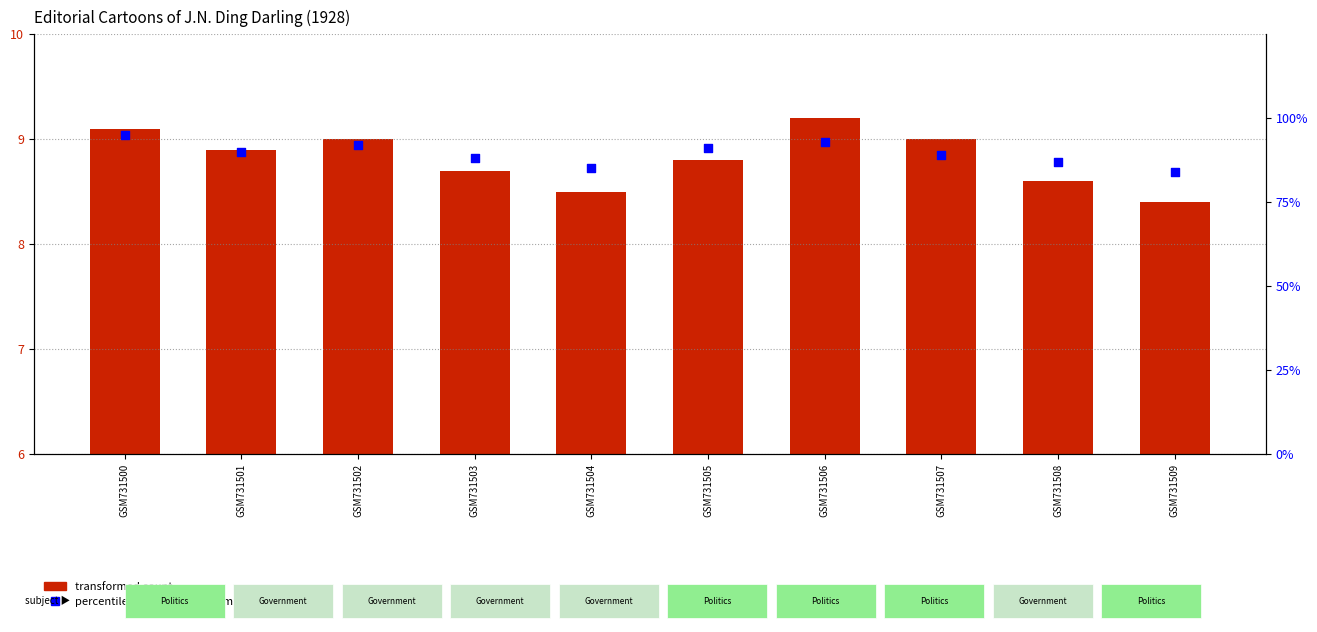

Which series reaches the minimum Y coordinate?

transformed count